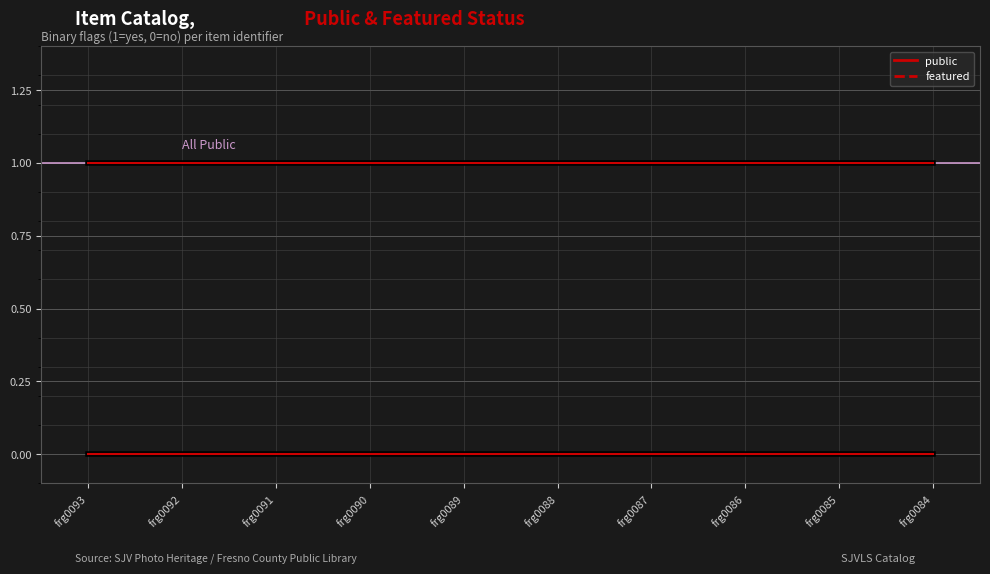

Reading right to left, what are all the values shown in this chart?

public: 1	1	1	1	1	1	1	1	1	1
public (highlight): 1	1	1	1	1	1	1	1	1	1
featured: 0	0	0	0	0	0	0	0	0	0
featured (highlight): 0	0	0	0	0	0	0	0	0	0